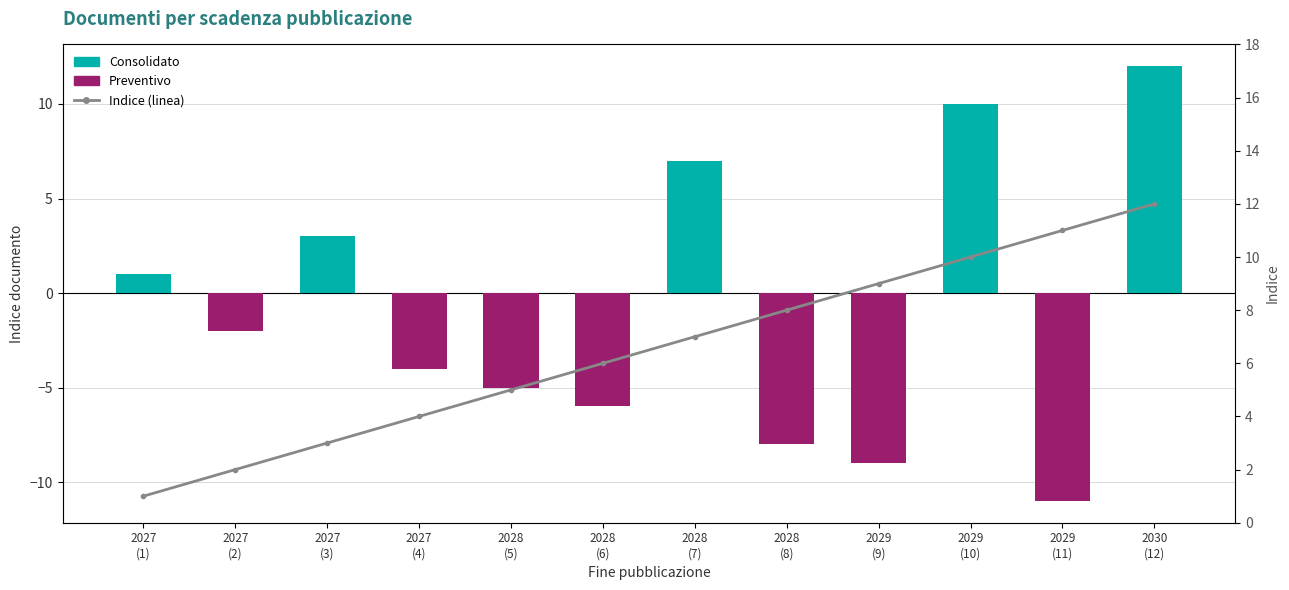

Are the bars horizontal?

No